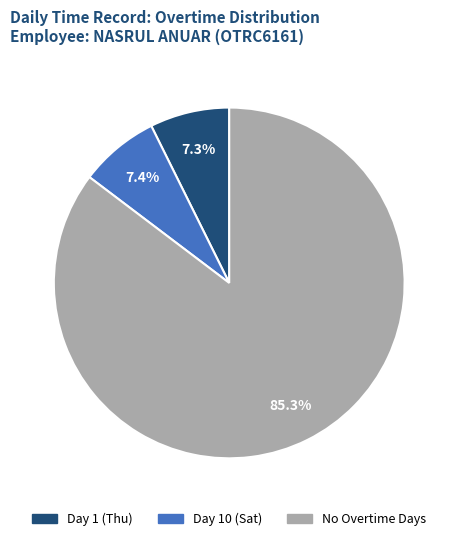

Count the number of slices in the pie.

3